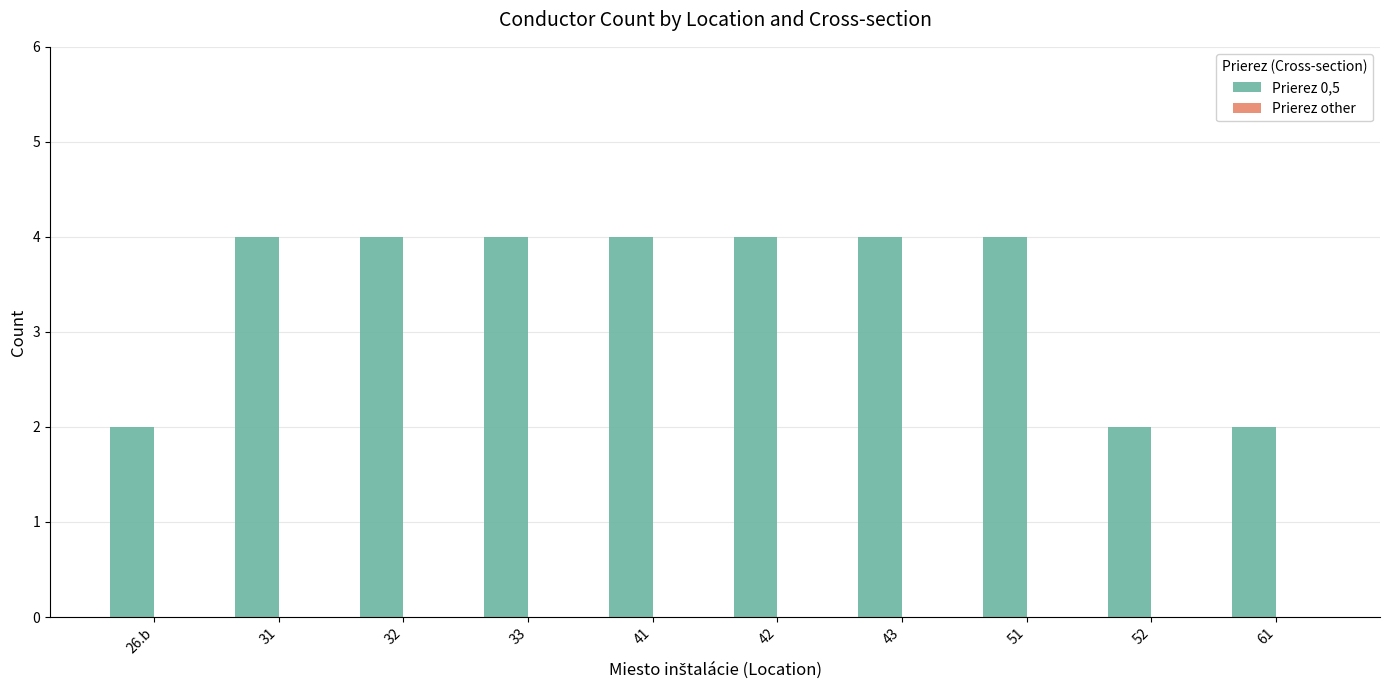

What is the average value?

3